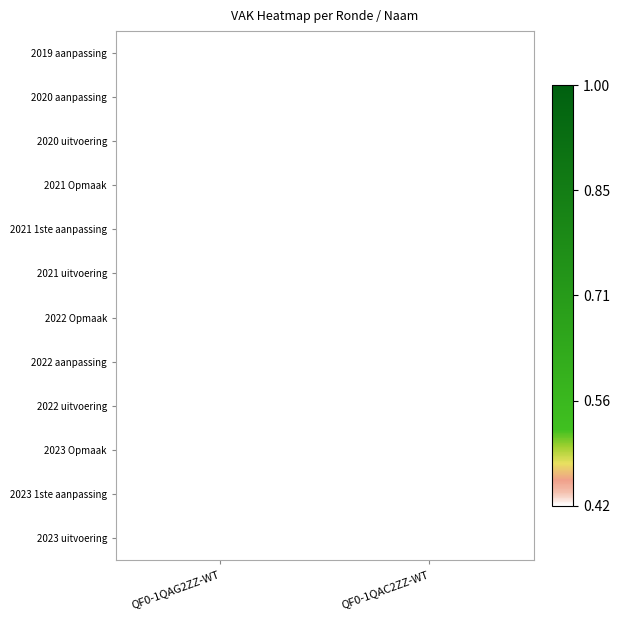

True or false: 2022 aanpassing has a value of 6845.0 at QF0-1QAG2ZZ-WT.

False